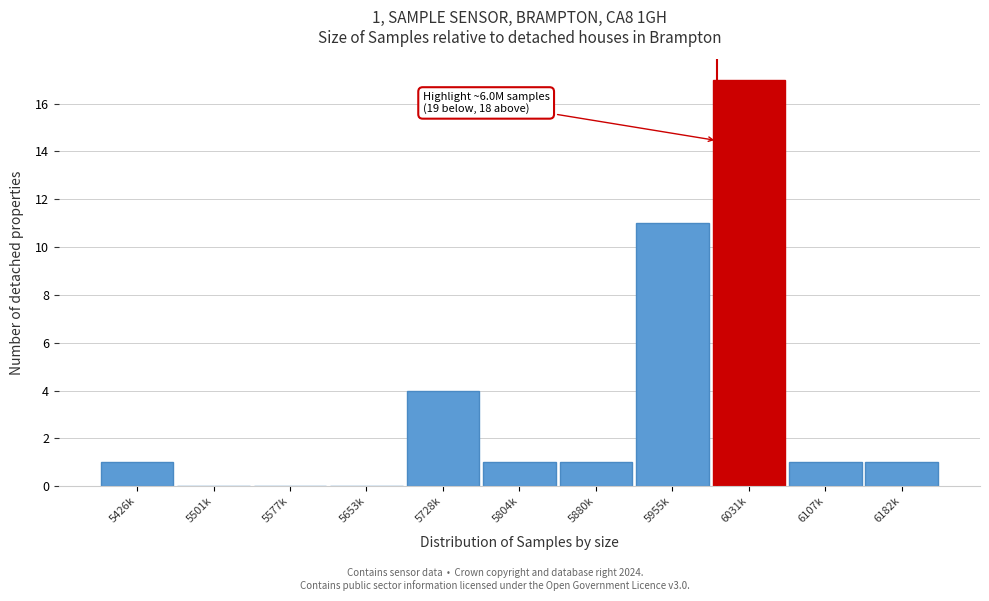

Reading left to right, transcribe all the data shown in this chart.

5426k=1	5501k=0	5577k=0	5653k=0	5728k=4	5804k=1	5880k=1	5955k=11	6031k=17	6107k=1	6182k=1